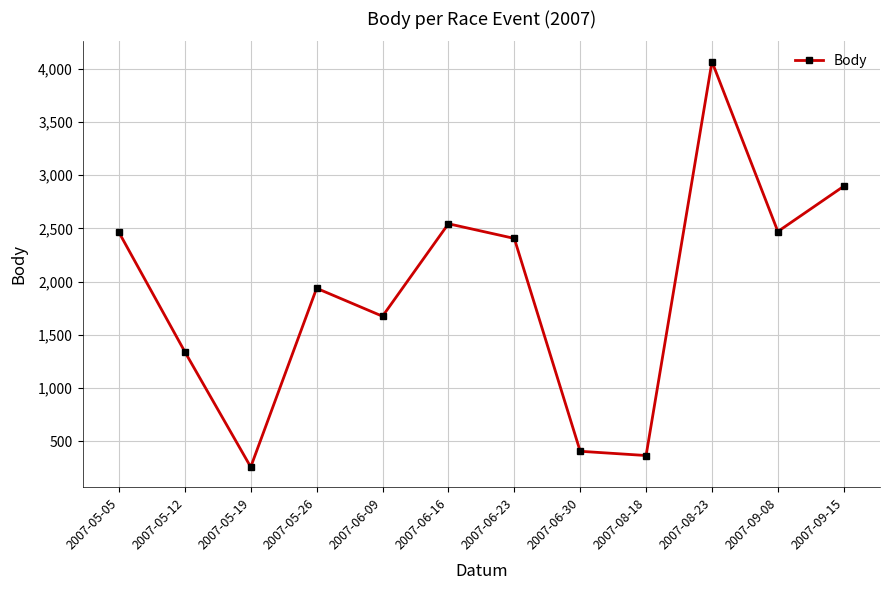

What is the approximate value at 2007-08-23?

4069